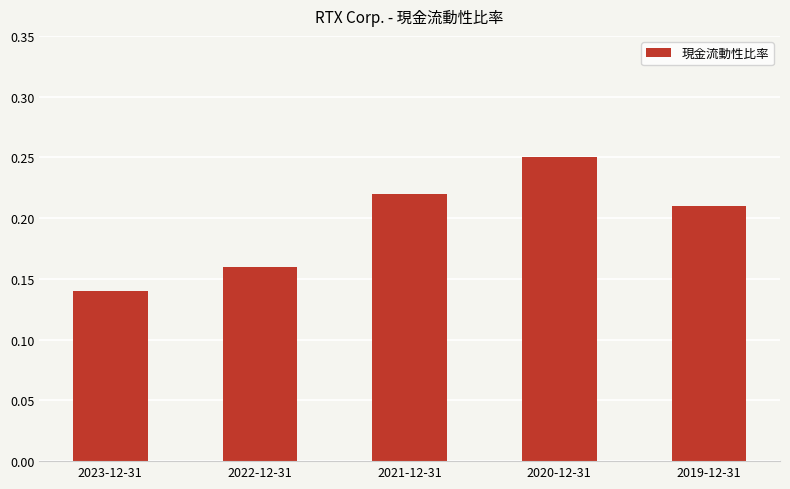

The chart shows a value of 0.0 at 2022-12-31. True or false?

False